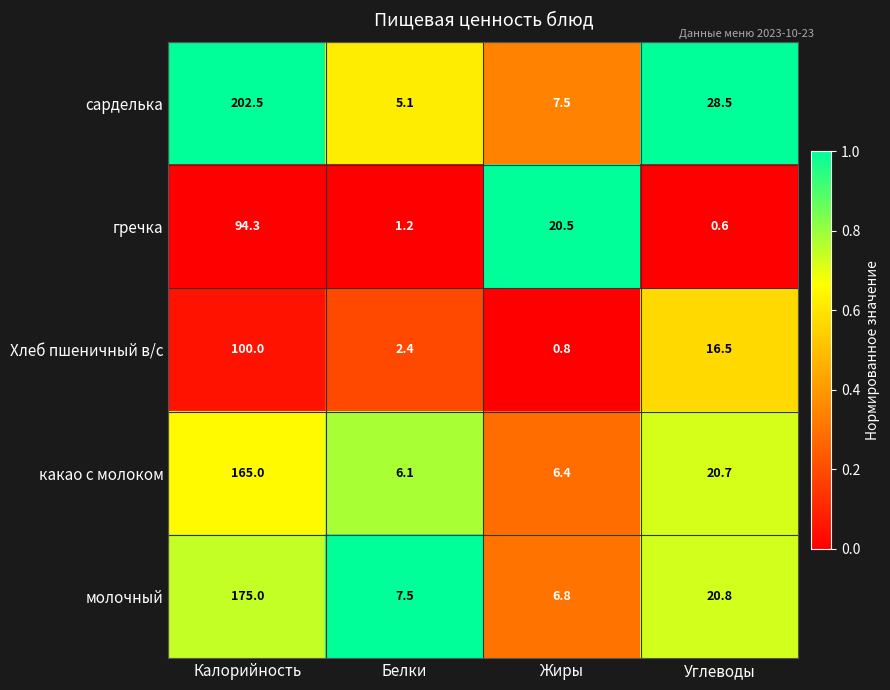

At how many categories does at least one series exceed 0?

4